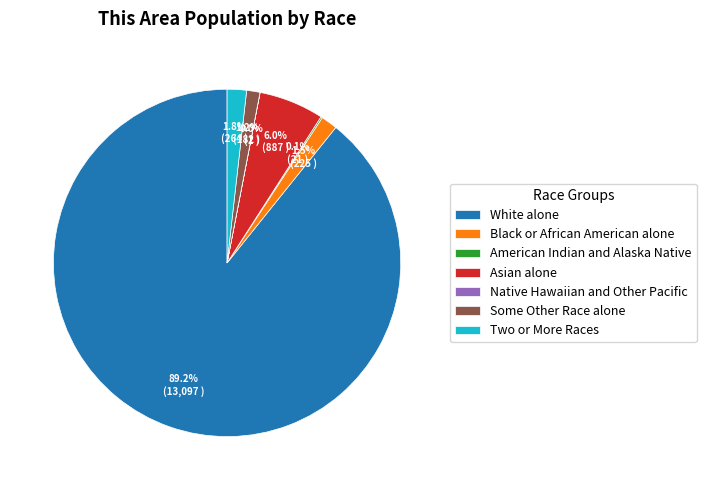

Combined, do Asian alone and Black or African American alone account for over 50%?

No